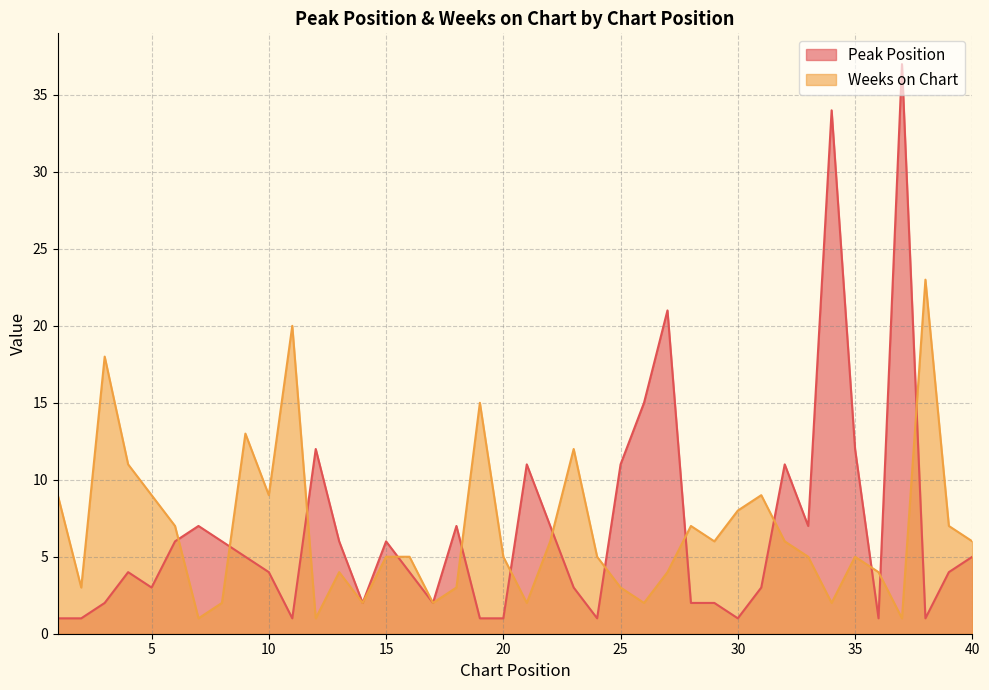

How many categories are shown in the chart?

40